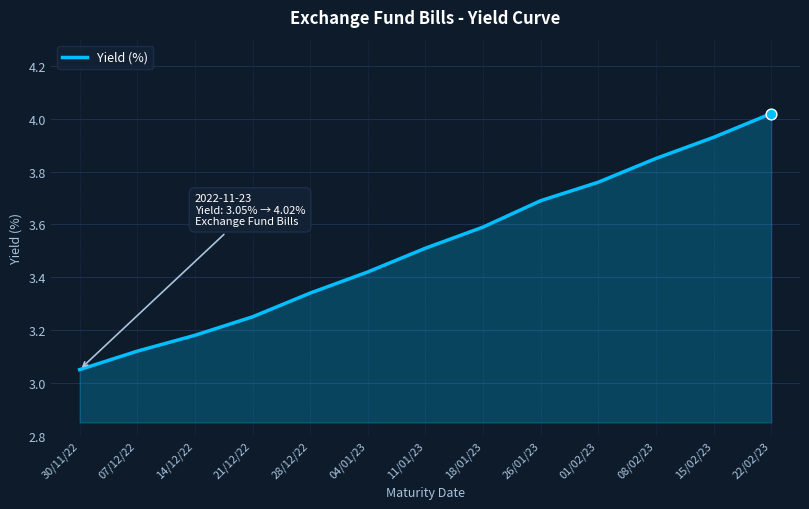

What is the ratio of the value at 14/12/22 to the value at 18/01/23?

0.9